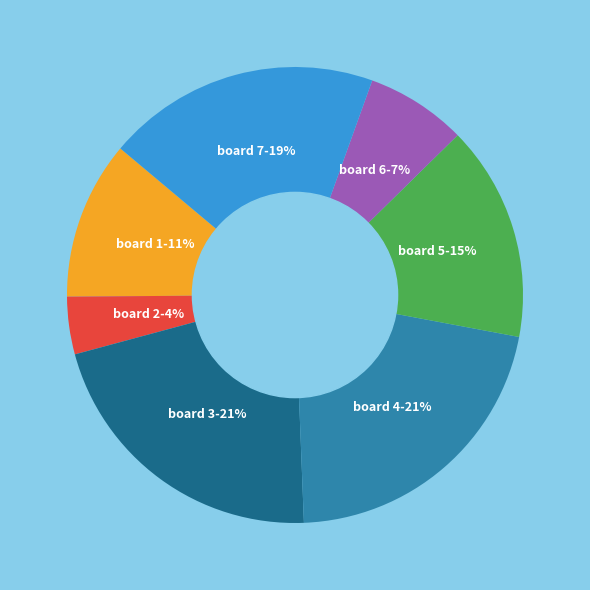

Is there any slice that represents more than half of the pie?

No